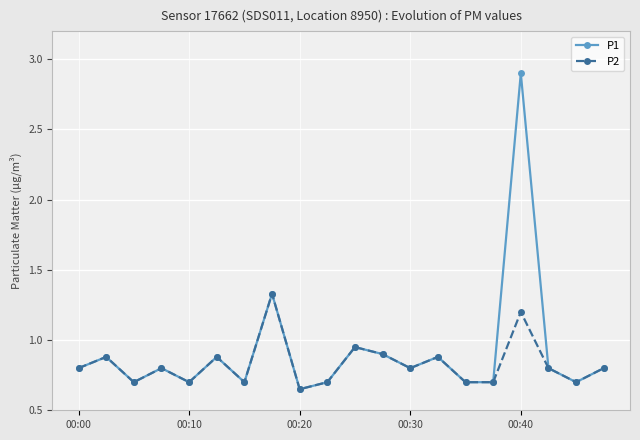

Rank the series by their maximum value, from lowest to highest.

P2, P1